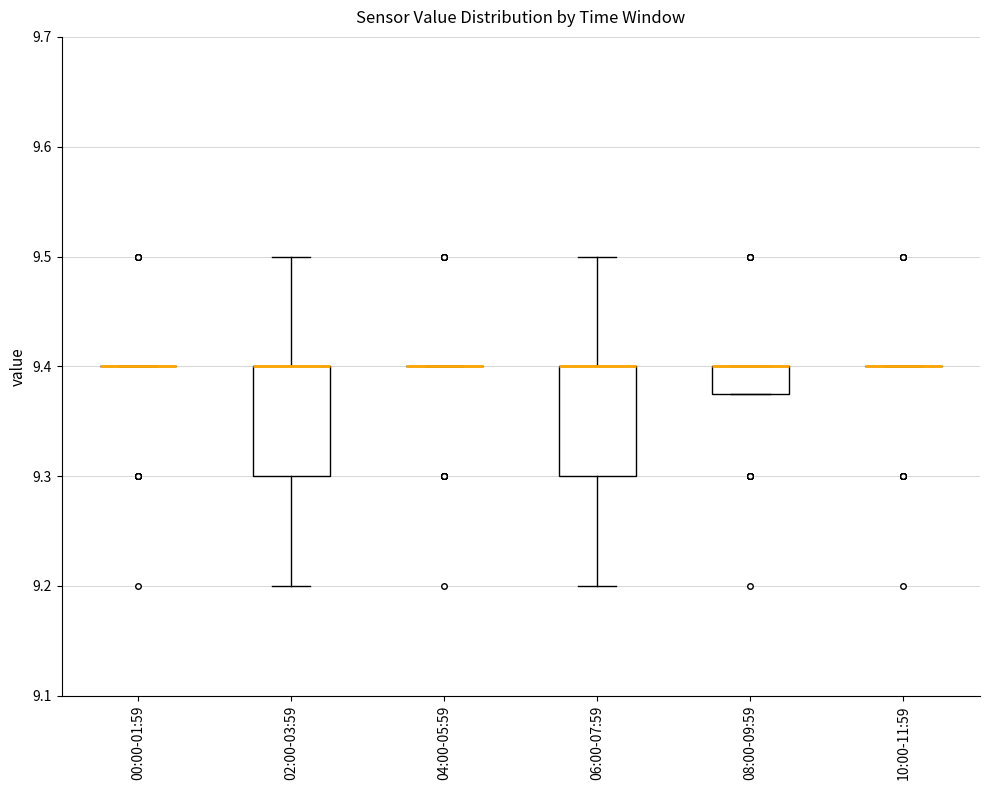

Reading left to right, read every box against the y-axis: the position of its median line, the range the box covers, and the ends of its whiskers. The values are not printed on the chart, so give them approximately, as read against the axis.

00:00-01:59: box collapsed to a line at 9.40, whiskers 9.40 to 9.40
02:00-03:59: median 9.40 (drawn on the box's upper edge), box 9.30 to 9.40, whiskers 9.20 to 9.50
04:00-05:59: box collapsed to a line at 9.40, whiskers 9.40 to 9.40
06:00-07:59: median 9.40 (drawn on the box's upper edge), box 9.30 to 9.40, whiskers 9.20 to 9.50
08:00-09:59: median 9.40 (drawn on the box's upper edge), box 9.38 to 9.40, whiskers 9.38 to 9.40
10:00-11:59: box collapsed to a line at 9.40, whiskers 9.40 to 9.40